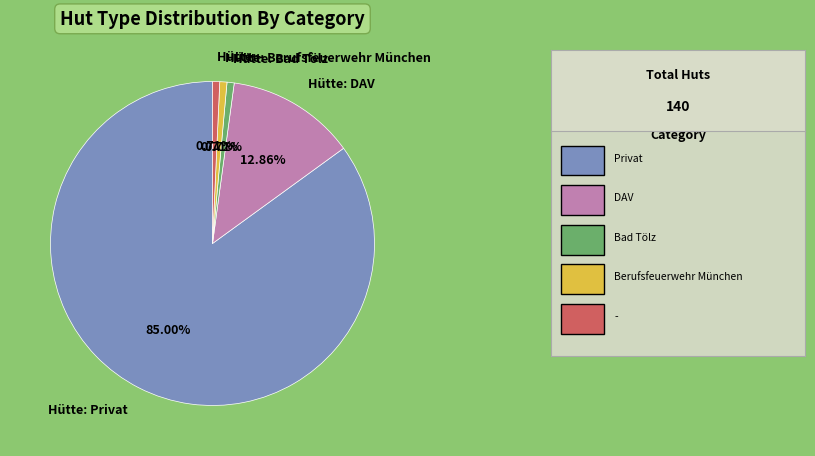

Is it true that Hütte: - is 6% of the pie?

False